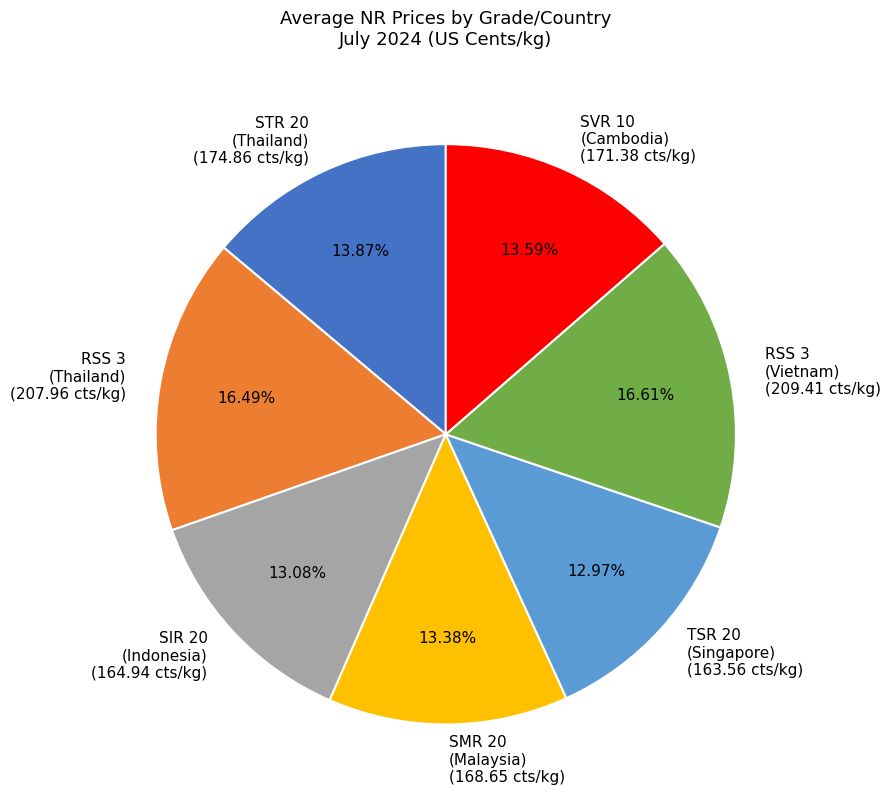

Is there any slice that represents more than half of the pie?

No